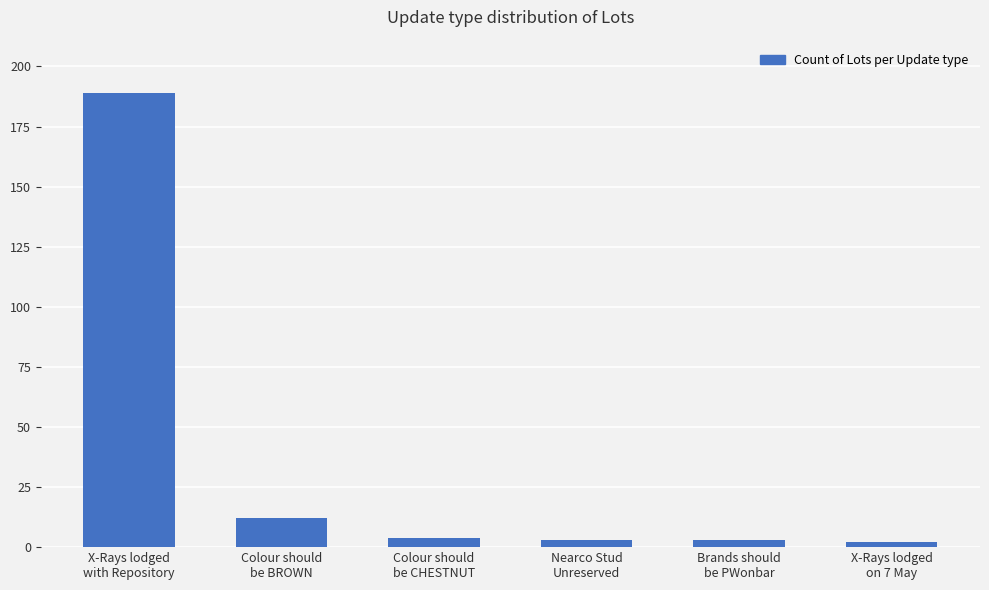

What is the maximum value shown in the chart?

189